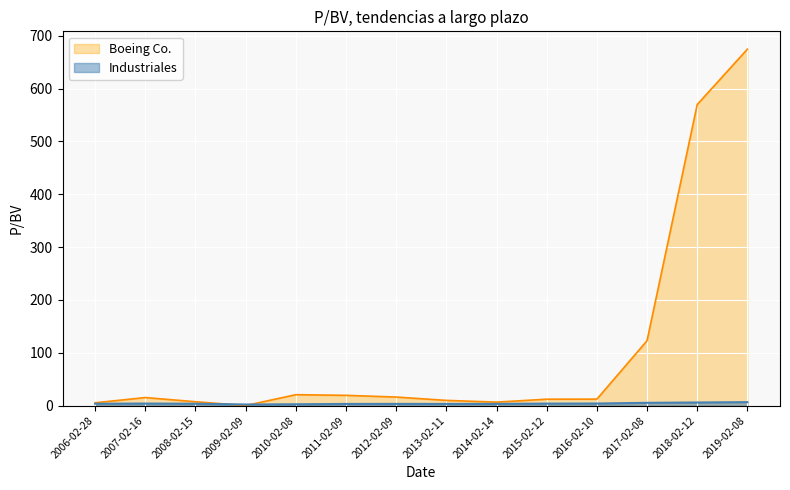

True or false: Industriales has a value of 6.5 at 2019-02-08.

True